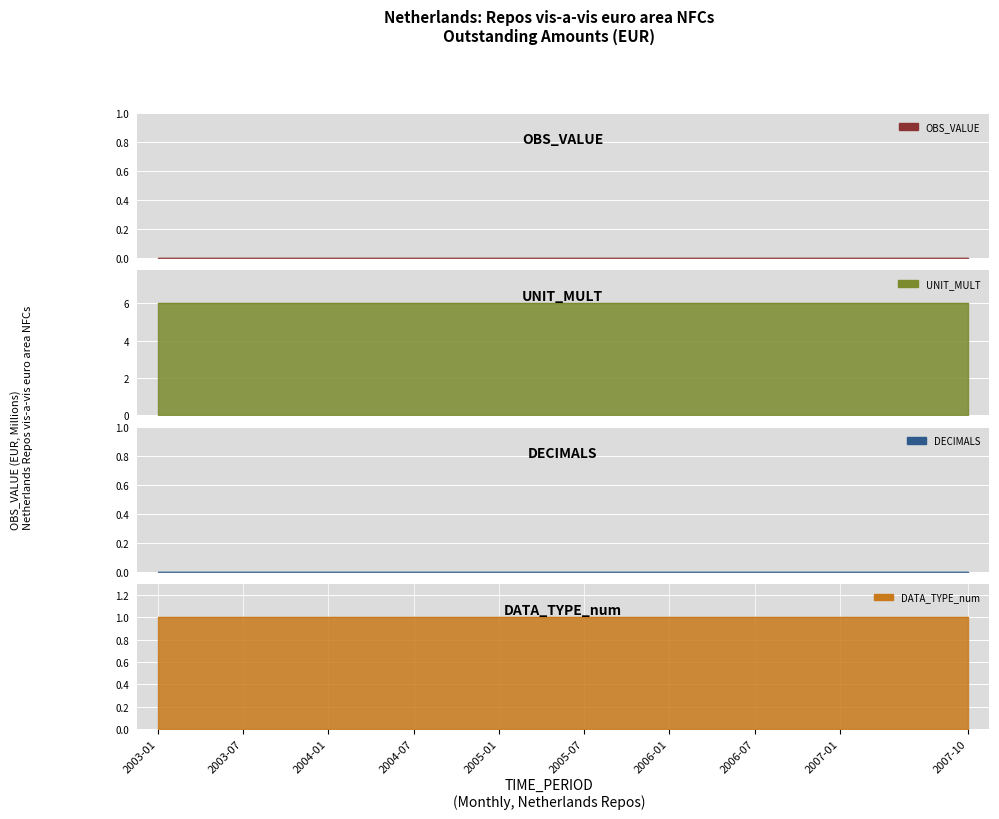

True or false: DECIMALS and DATA_TYPE_num intersect in this chart.

False